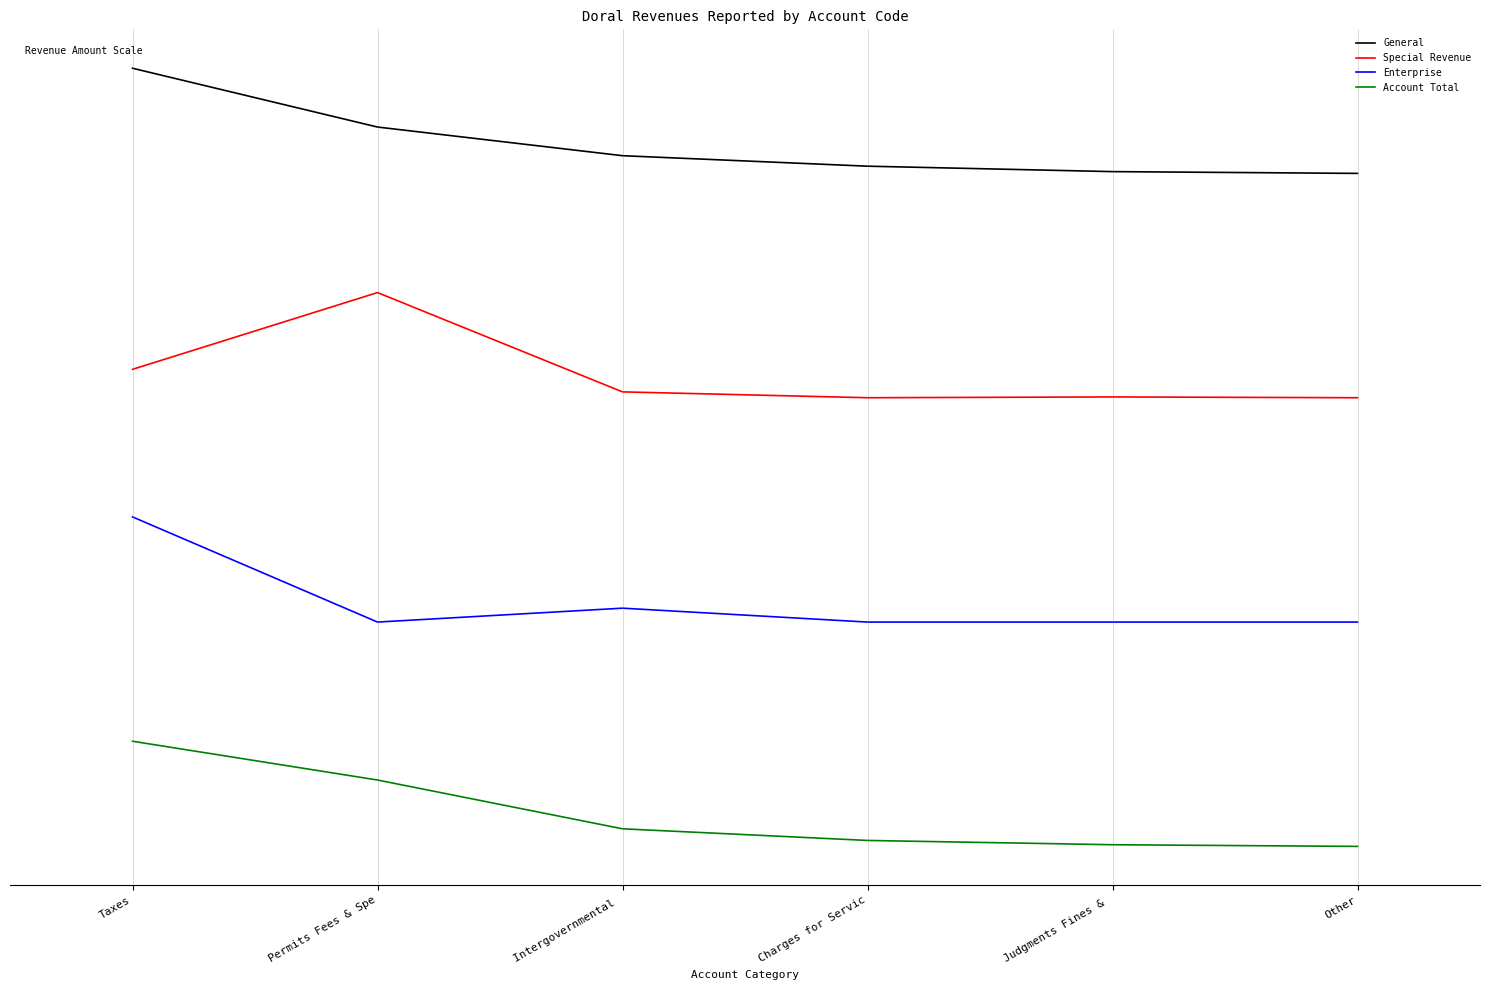

What is the difference between the highest and lowest values at Permits Fees & Spe?

31047556.7